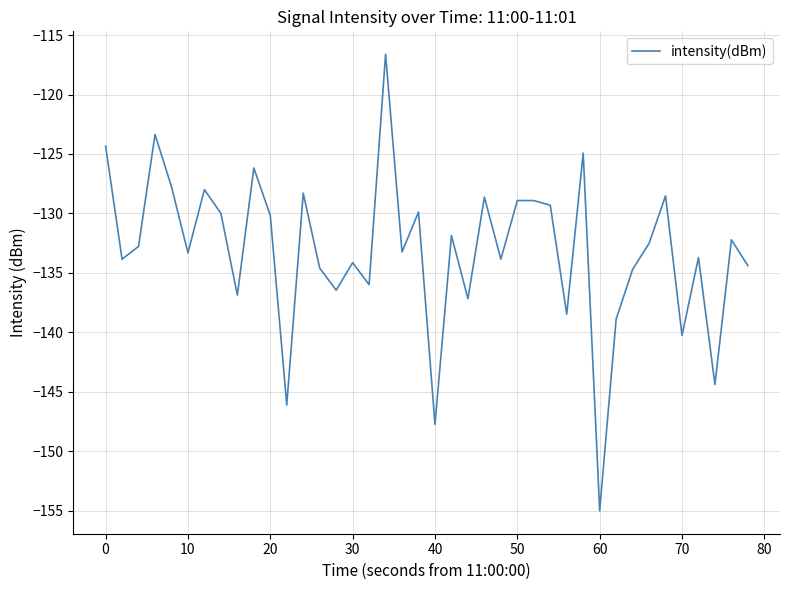

What is the difference between the maximum and minimum values?

38.4